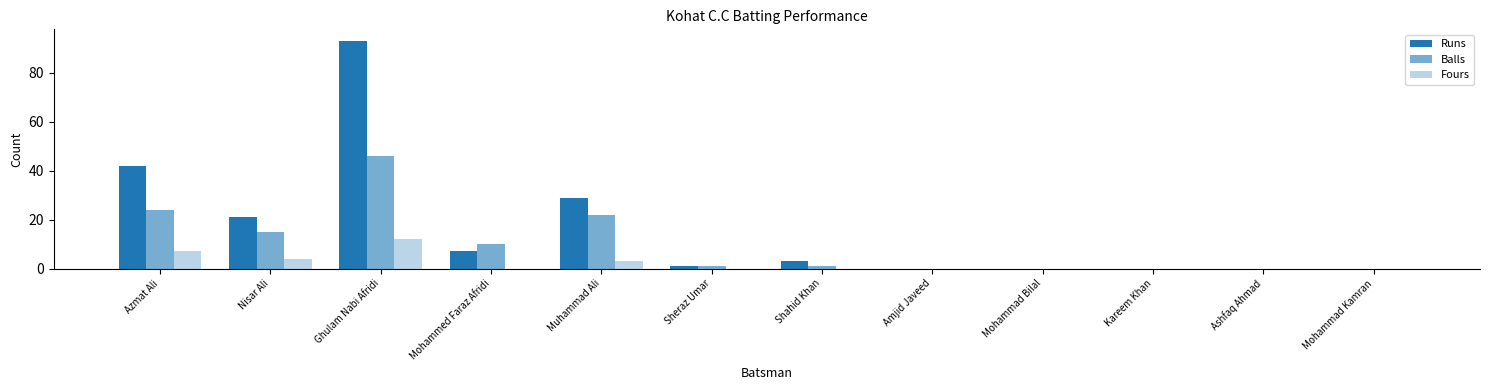

Is the value of Balls at Kareem Khan greater than the value of Runs at Muhammad Ali?

No